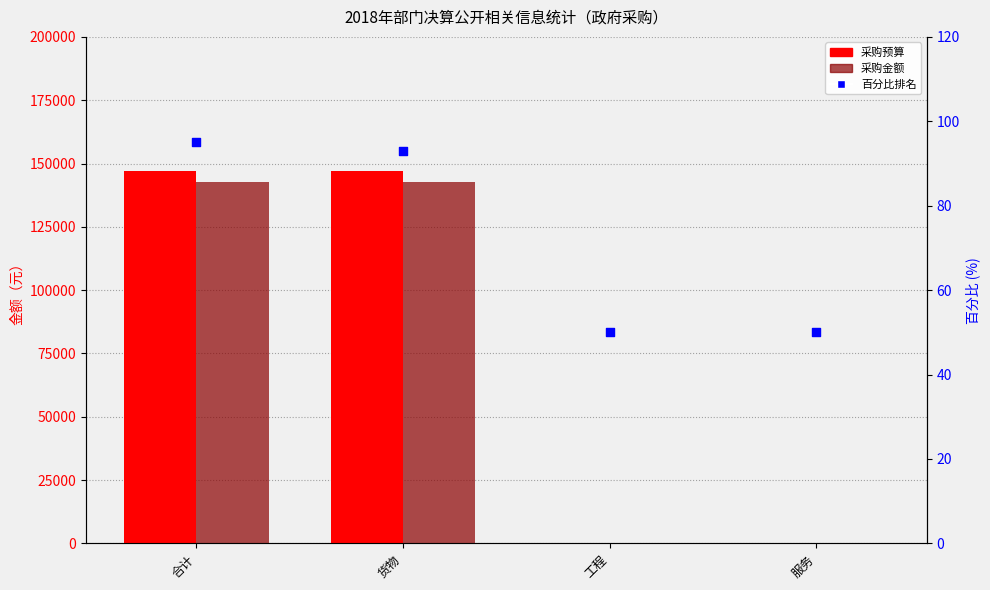

Which series reaches the maximum Y coordinate?

采购预算